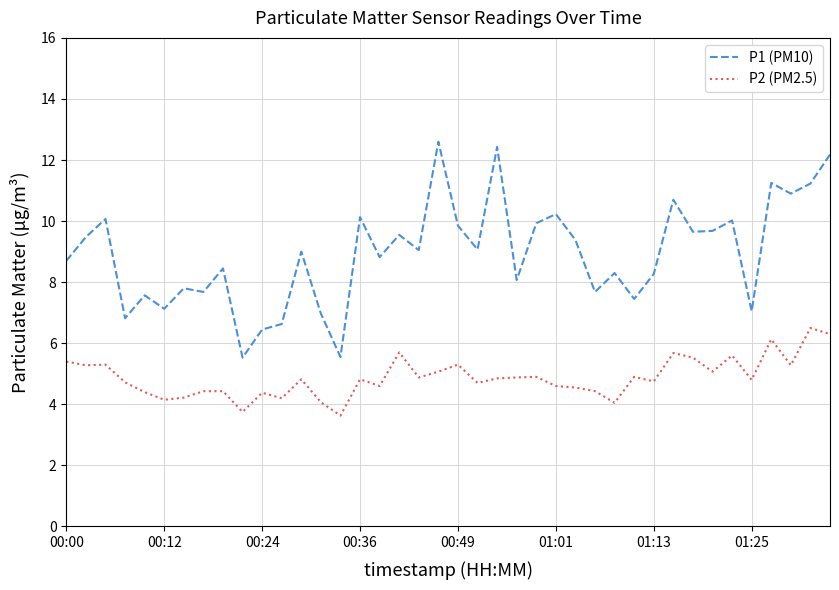

List the series in order of their peak value, lowest first.

P2 (PM2.5), P1 (PM10)